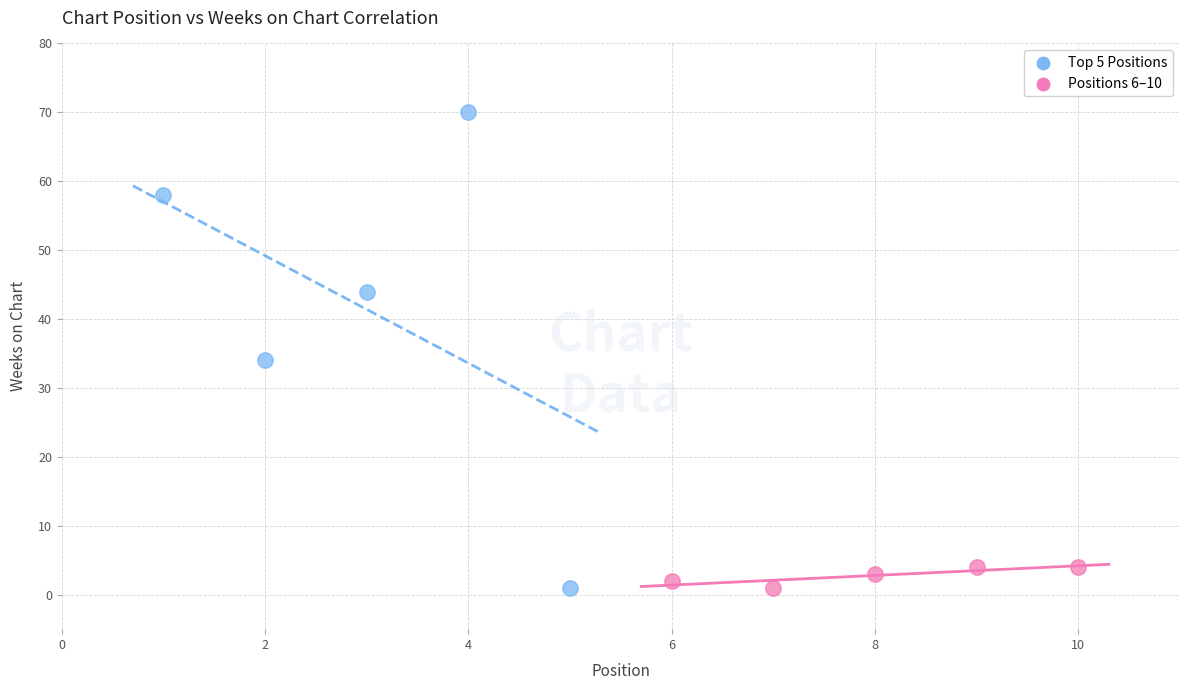

Which series contains the highest Y value?

Top 5 Positions